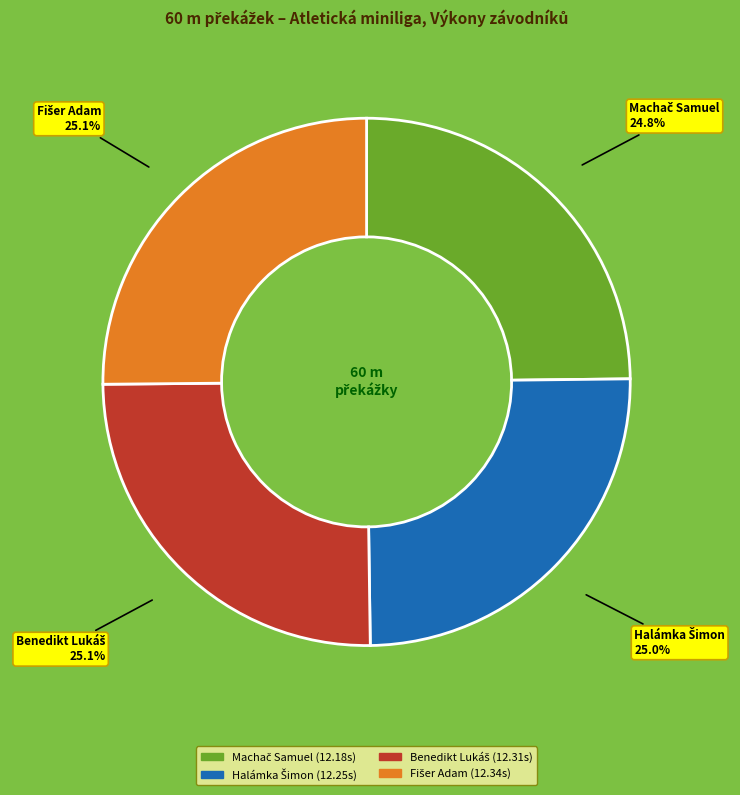

Is there any slice that represents more than half of the pie?

No